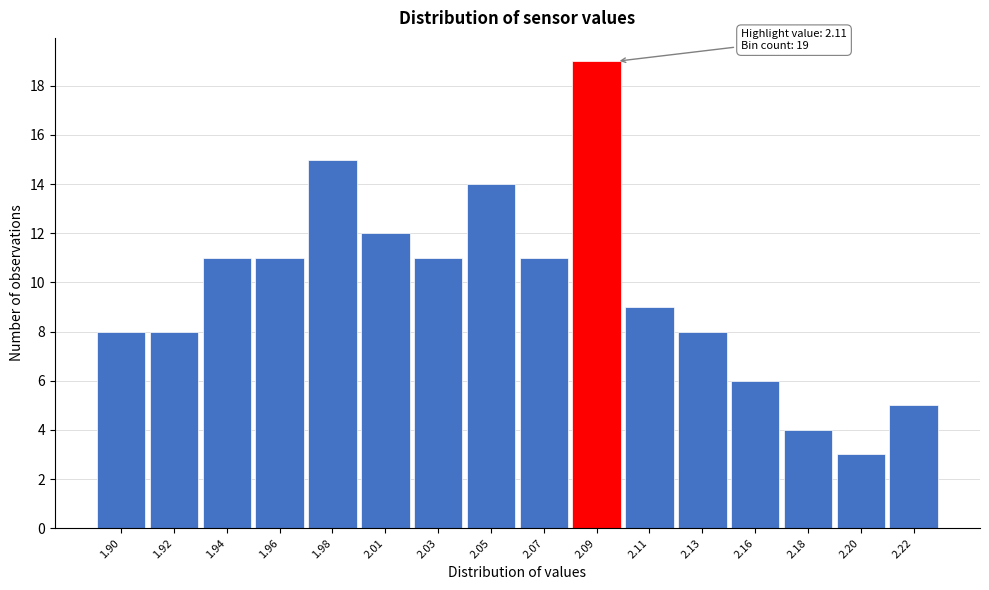

Reading left to right, list all the values displayed in this chart.

8	8	11	11	15	12	11	14	11	19	9	8	6	4	3	5